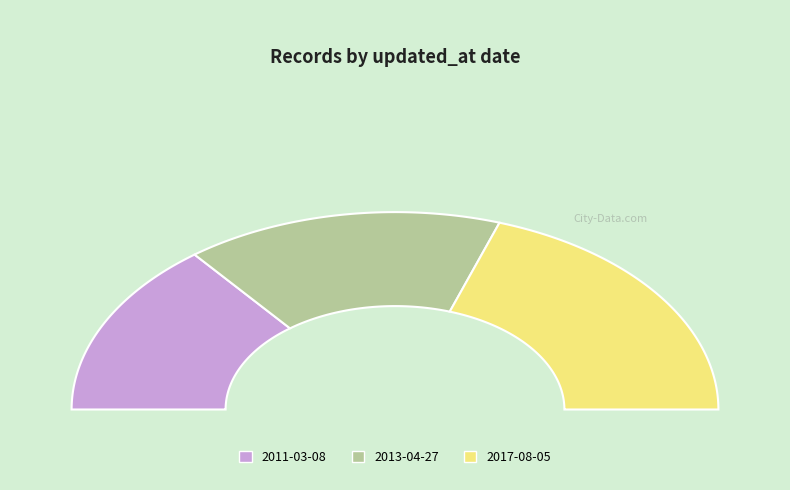

What portion of the pie excludes 2017-08-05?

60.5%